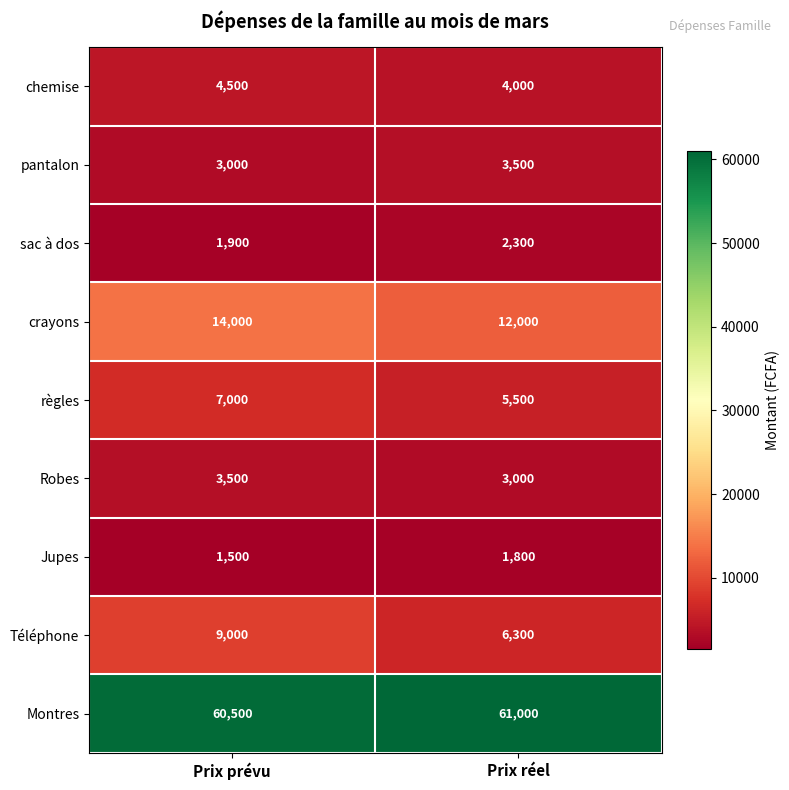

Rank the categories by Téléphone value from lowest to highest.

Prix réel, Prix prévu